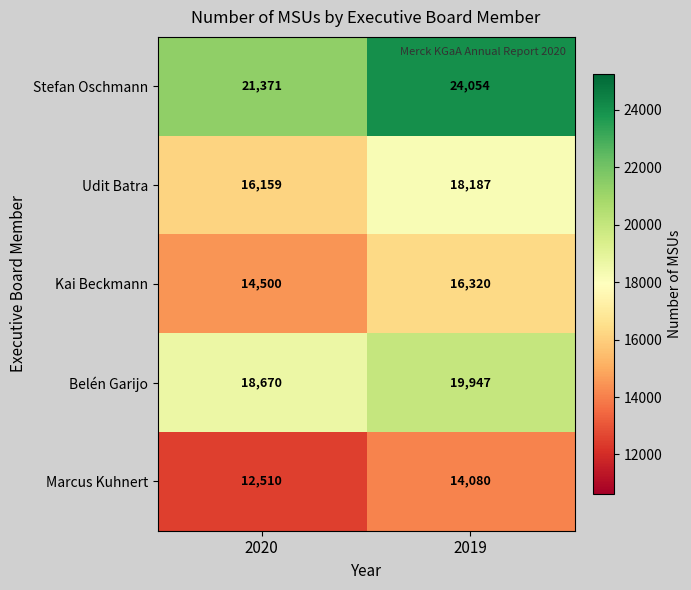

Where is Stefan Oschmann nearest to the value 22712?

2020